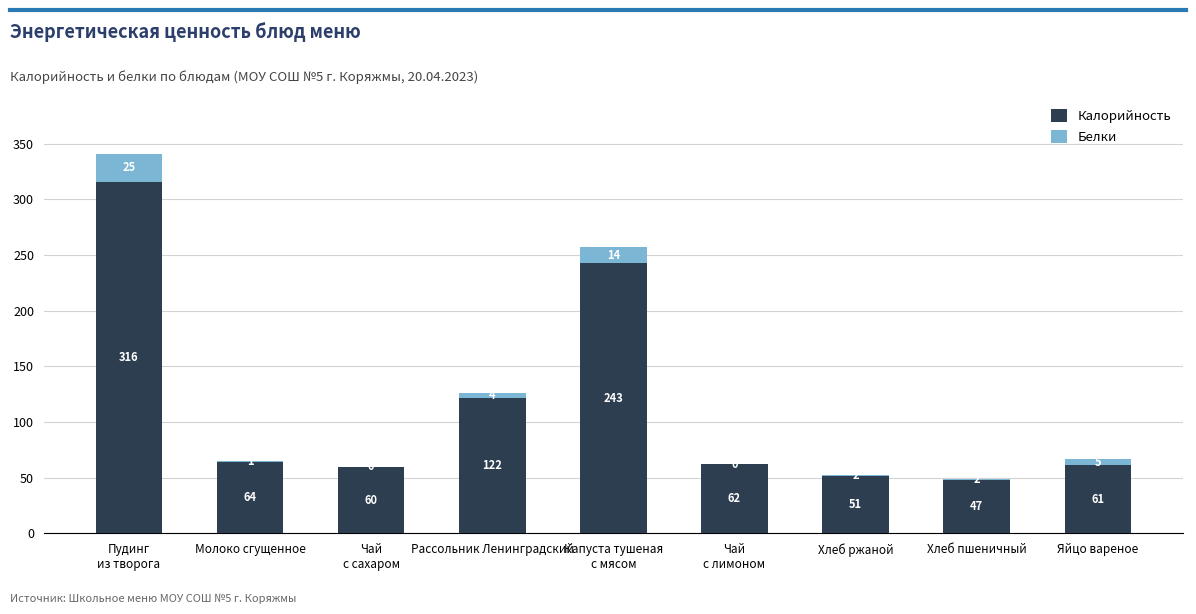

Between Молоко сгущенное and Хлеб пшеничный, which series saw the biggest shift?

Калорийность